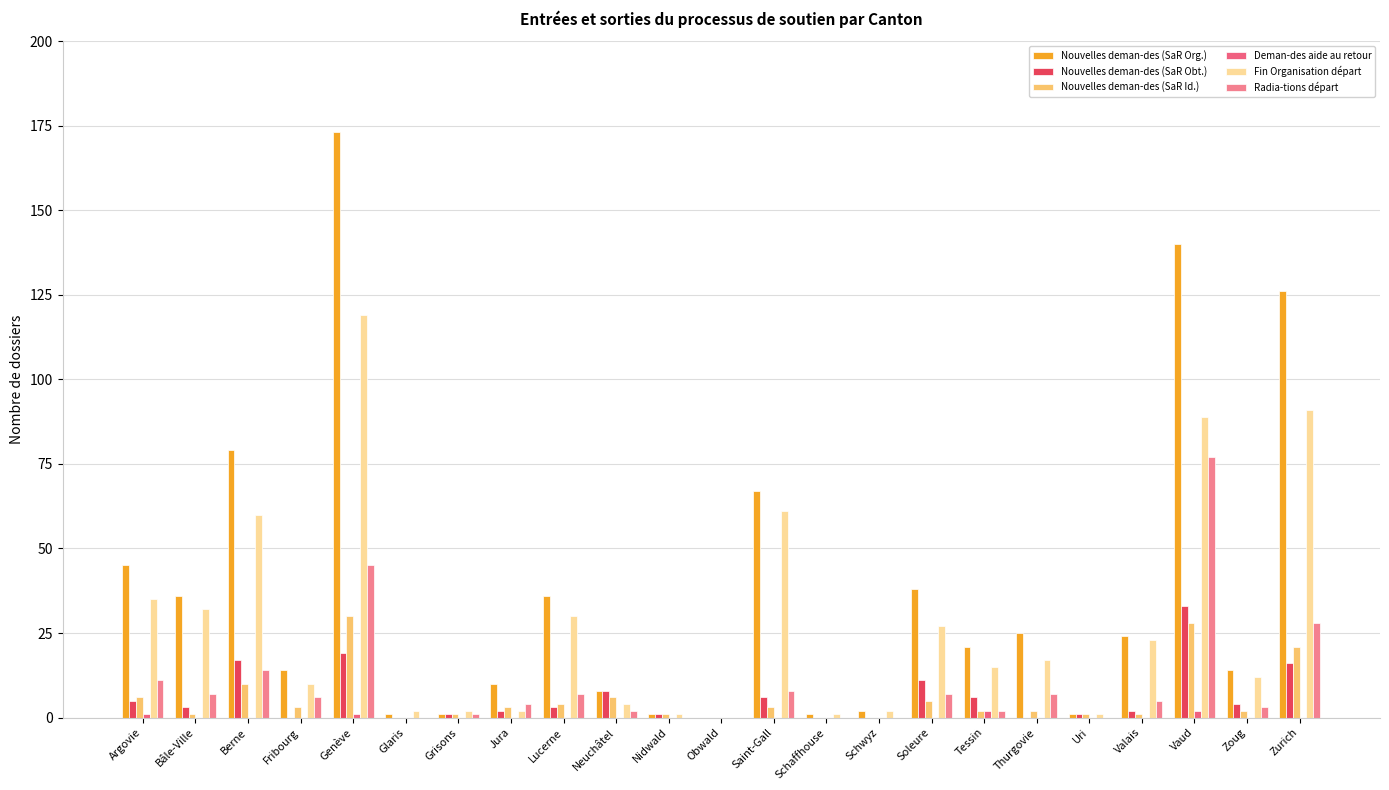

Which series has the largest total across all categories?

Nouvelles deman-des (SaR Org.)